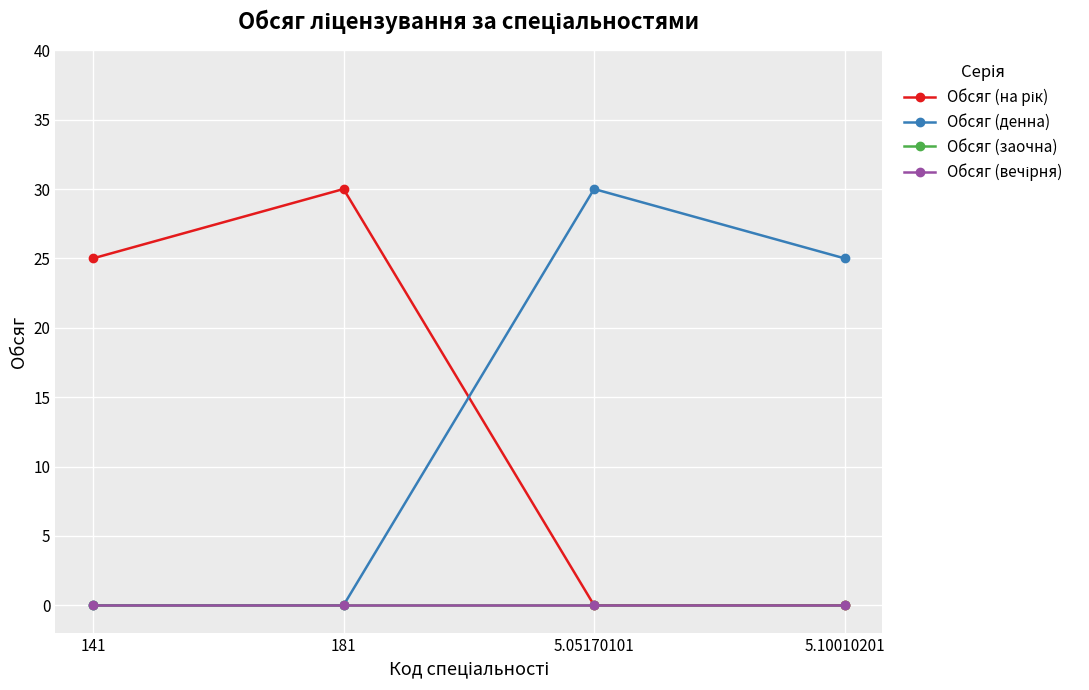

What position from the right is 181?

3